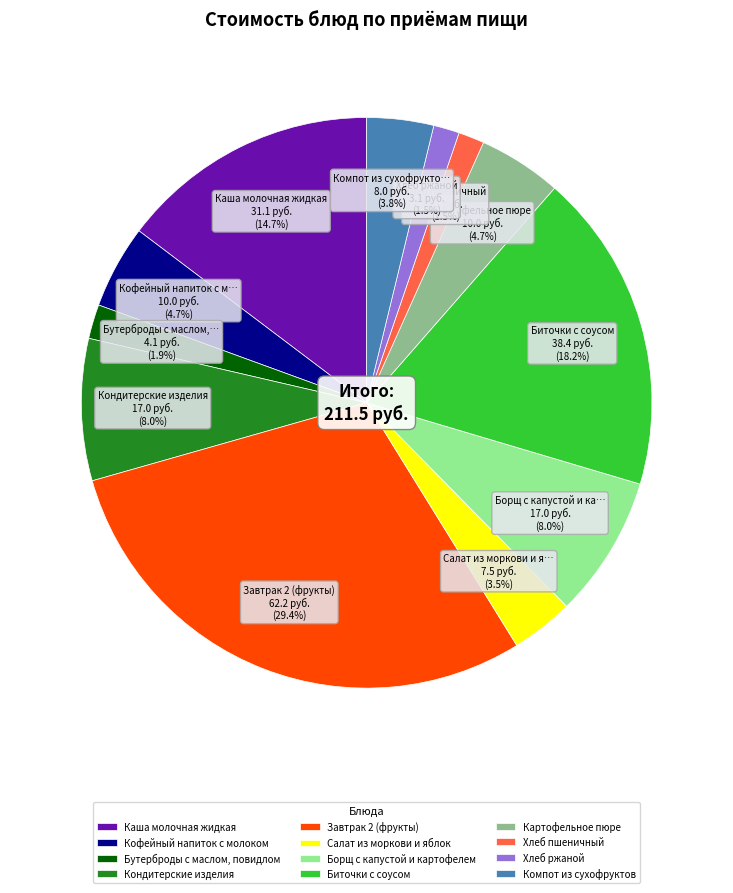

What portion of the pie excludes Картофельное пюре?

95.3%